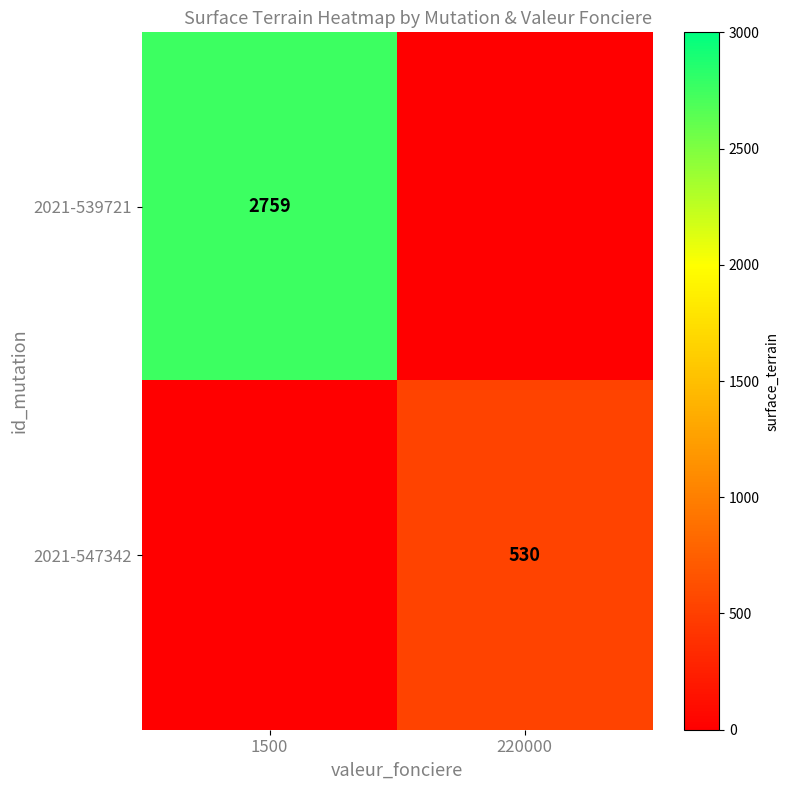

Is the value of 2021-539721 at 1500 greater than the value of 2021-547342 at 220000?

Yes